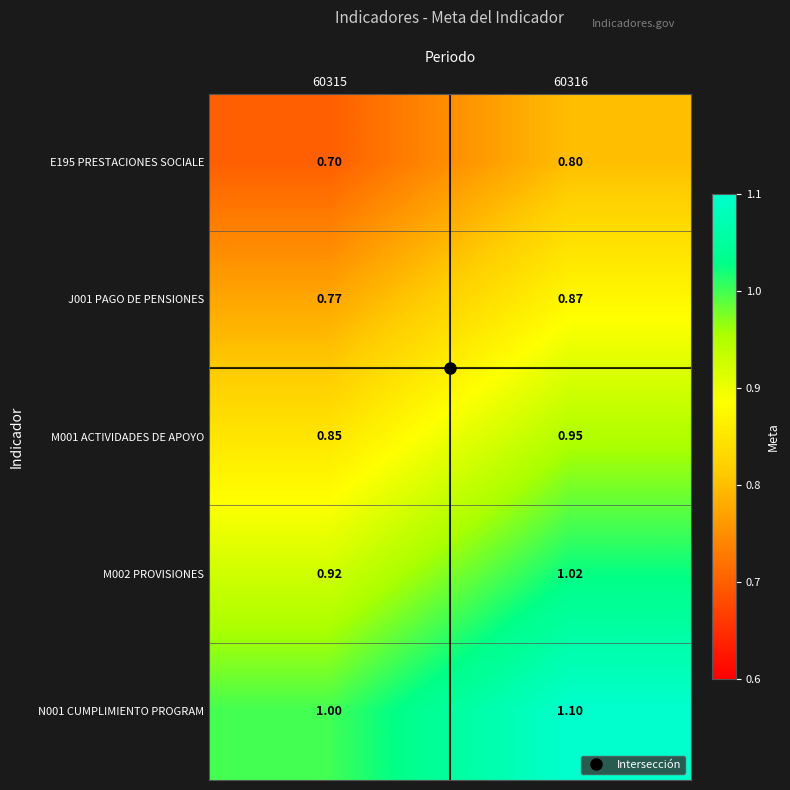

Is the value of M001 ACTIVIDADES DE APOYO at 60316 greater than the value of M002 PROVISIONES at 60316?

No